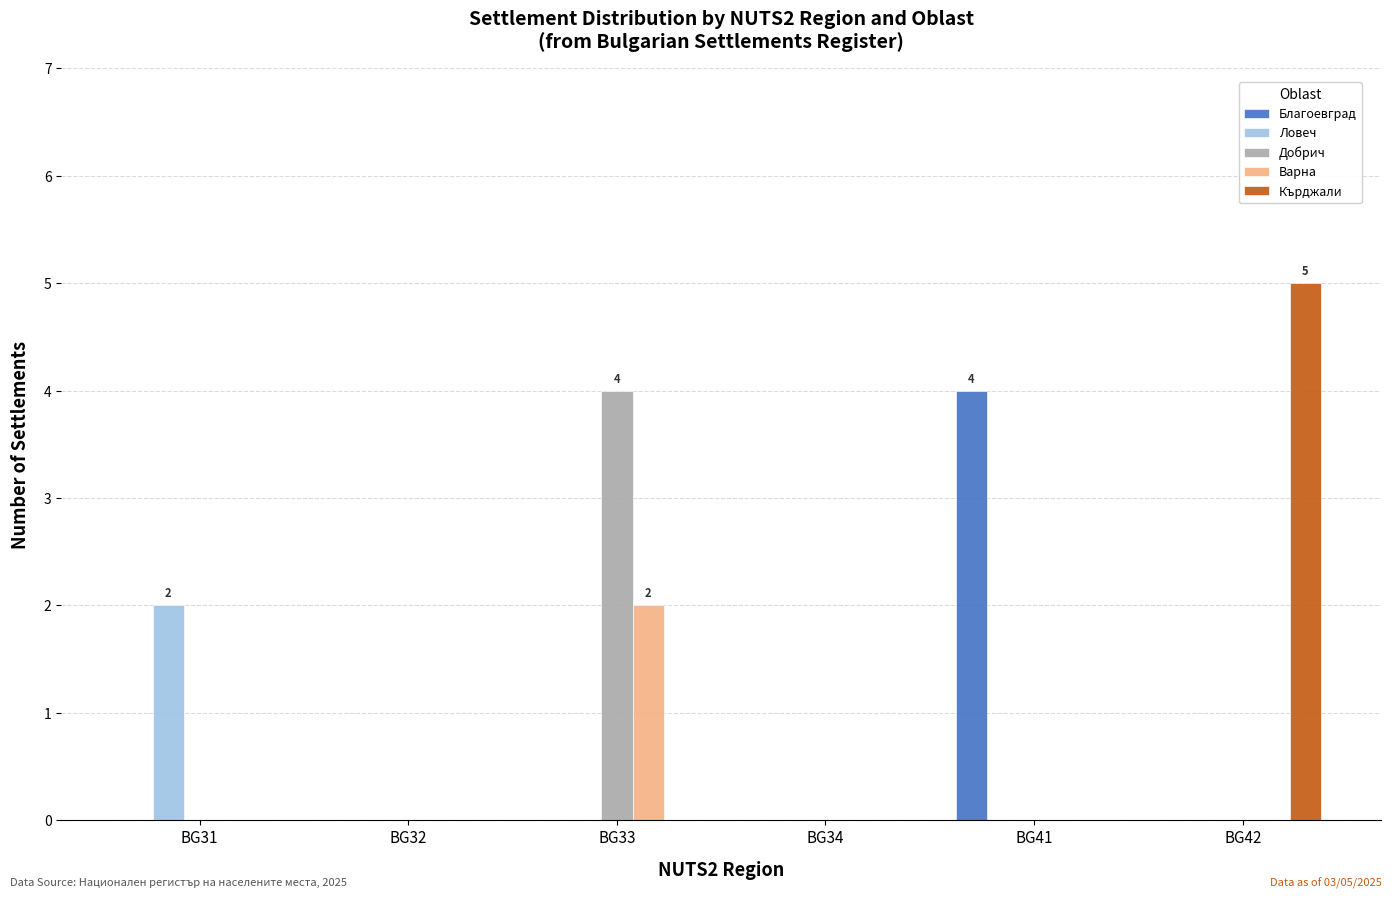

What is the sum of all Благоевград values?

4